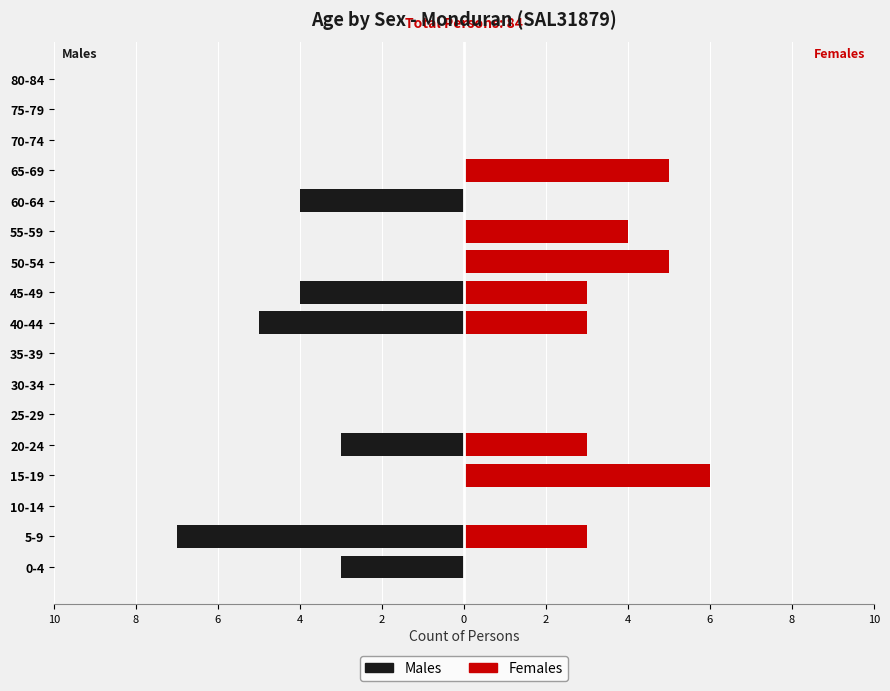

Between 75-79 and 5-9, which is larger?

75-79